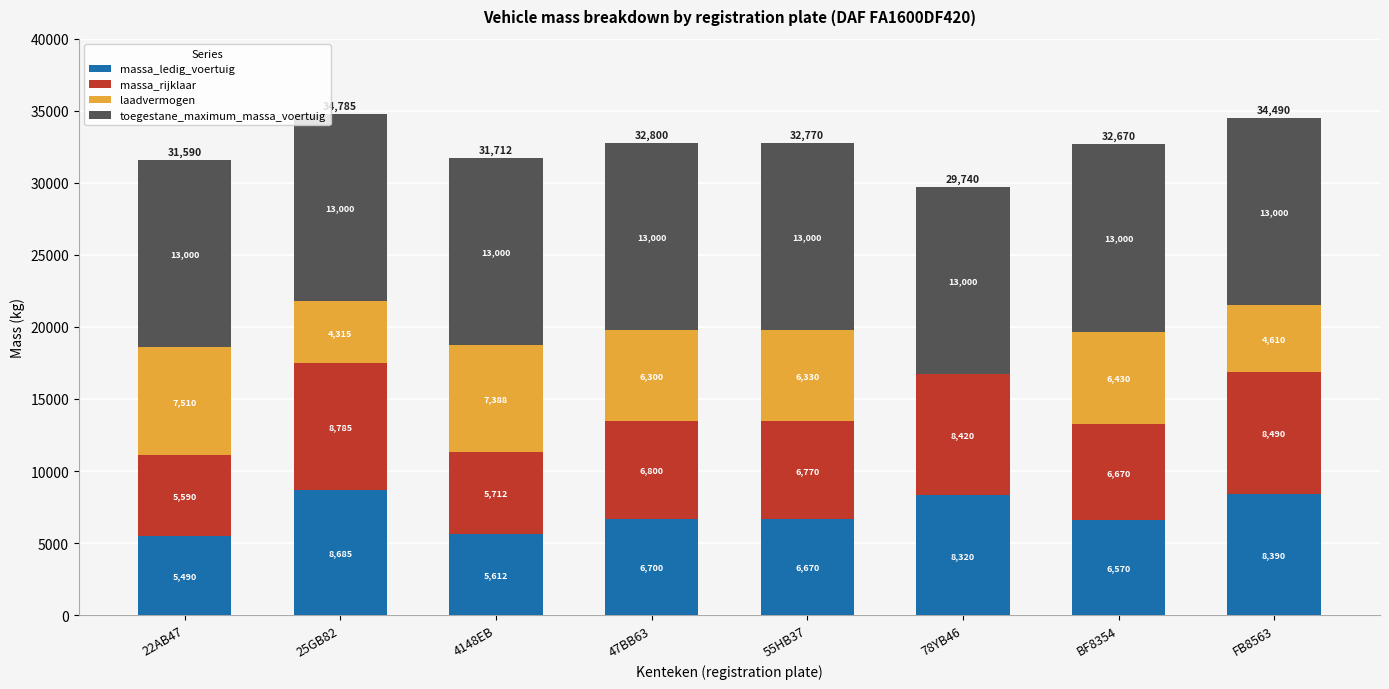

What is the sum of all massa_ledig_voertuig values?

56437